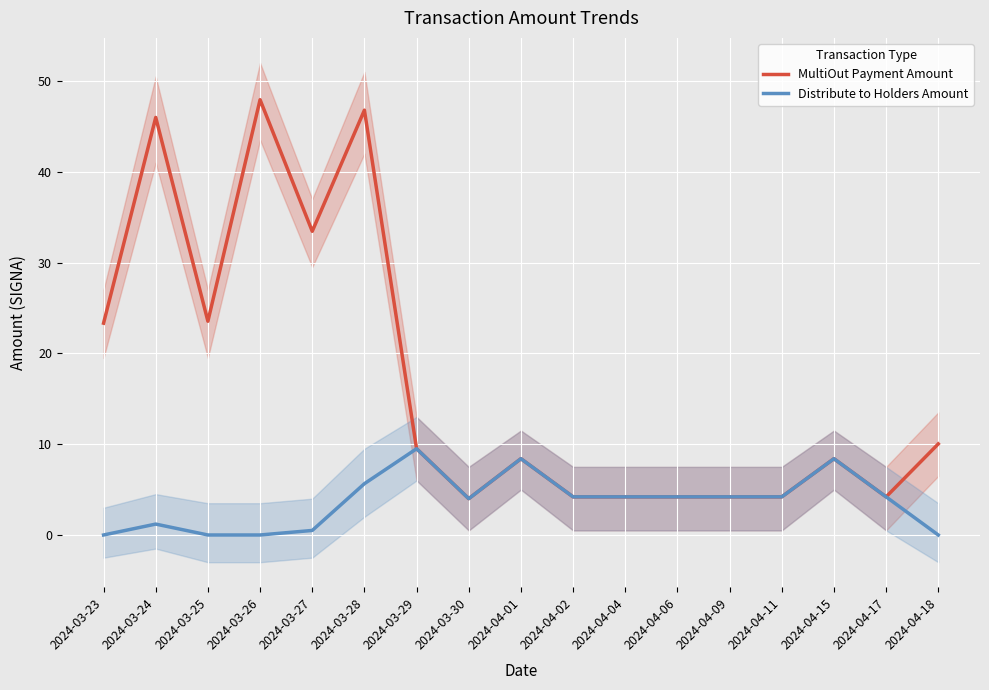

Is the value of MultiOut Payment Amount at 2024-03-28 greater than the value of Distribute to Holders Amount at 2024-04-09?

Yes